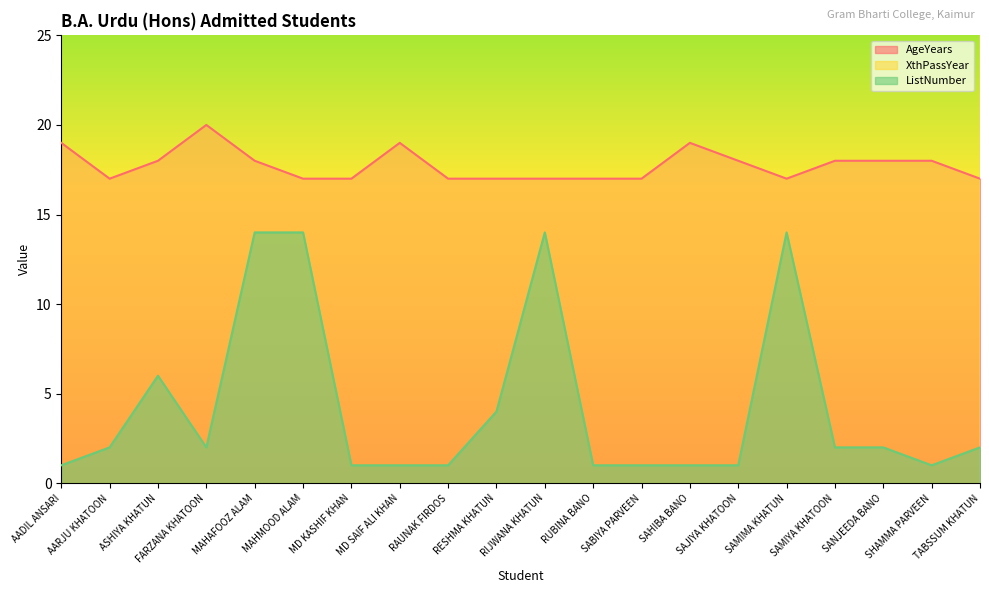

At which category does AgeYears reach its first local peak?

FARZANA KHATOON